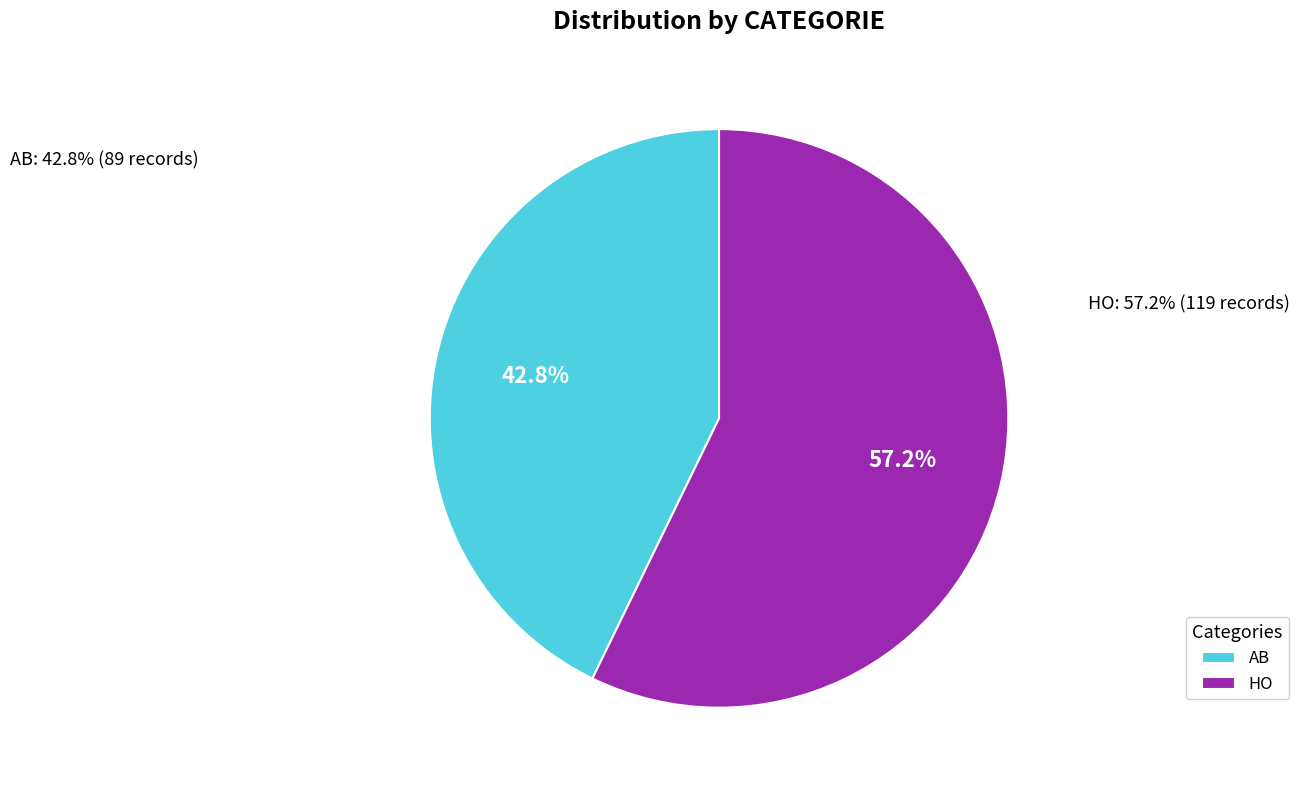

To the nearest percent, what is the average slice percentage?

50%